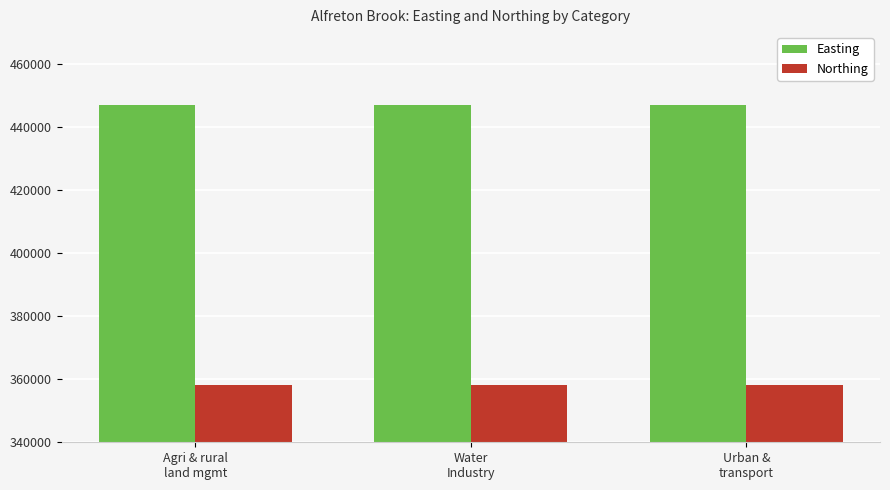

What is the value of the Easting bar at the 1st from the left?

446940